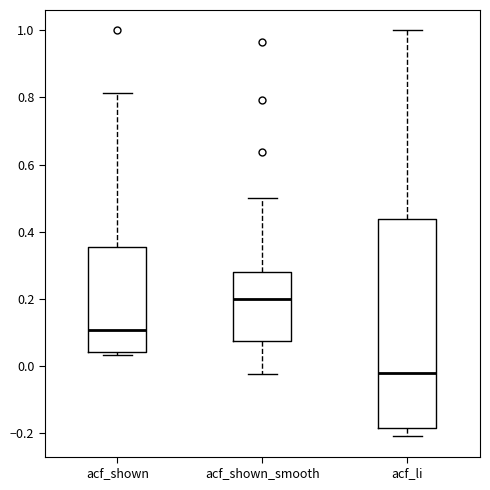

Reading left to right, transcribe this box plot: for each box, give where its median line is, the range the box spans, and where its two whiskers end, as read against the y-axis. The values are not printed on the chart, so give them approximately, as read against the axis.

acf_shown: median 0.10, box 0.04 to 0.36, whiskers 0.04 (just below the box's lower edge) to 0.82
acf_shown_smooth: median 0.20, box 0.08 to 0.28, whiskers -0.02 to 0.50
acf_li: median -0.02, box -0.18 to 0.44, whiskers -0.20 to 1.00